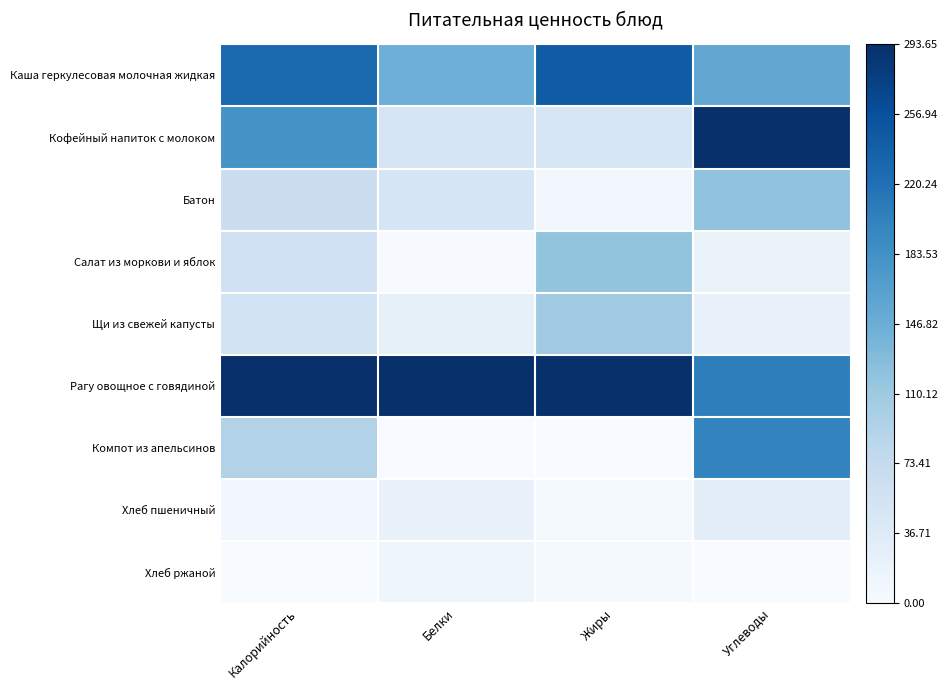

Reading right to left, what are all the values shown in this chart?

Каша геркулесовая молочная жидкая: Углеводы=0.5	Жиры=0.8	Белки=0.5	Калорийность=0.8
Кофейный напиток с молоком: Углеводы=1.0	Жиры=0.2	Белки=0.2	Калорийность=0.6
Батон: Углеводы=0.4	Жиры=0.0	Белки=0.2	Калорийность=0.2
Салат из моркови и яблок: Углеводы=0.1	Жиры=0.4	Белки=0.0	Калорийность=0.2
Щи из свежей капусты: Углеводы=0.1	Жиры=0.4	Белки=0.1	Калорийность=0.2
Рагу овощное с говядиной: Углеводы=0.7	Жиры=1.0	Белки=1.0	Калорийность=1.0
Компот из апельсинов: Углеводы=0.7	Жиры=0.0	Белки=0.0	Калорийность=0.3
Хлеб пшеничный: Углеводы=0.1	Жиры=0.0	Белки=0.1	Калорийность=0.0
Хлеб ржаной: Углеводы=0.0	Жиры=0.0	Белки=0.0	Калорийность=0.0